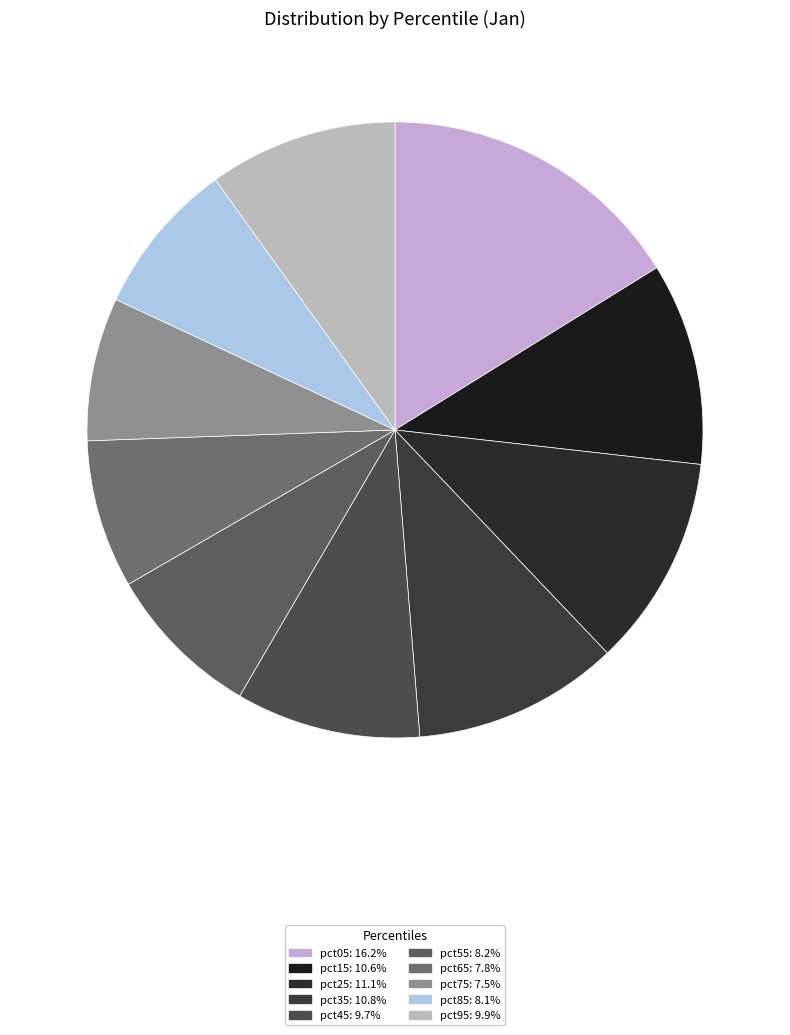

How many segments does this pie chart have?

10